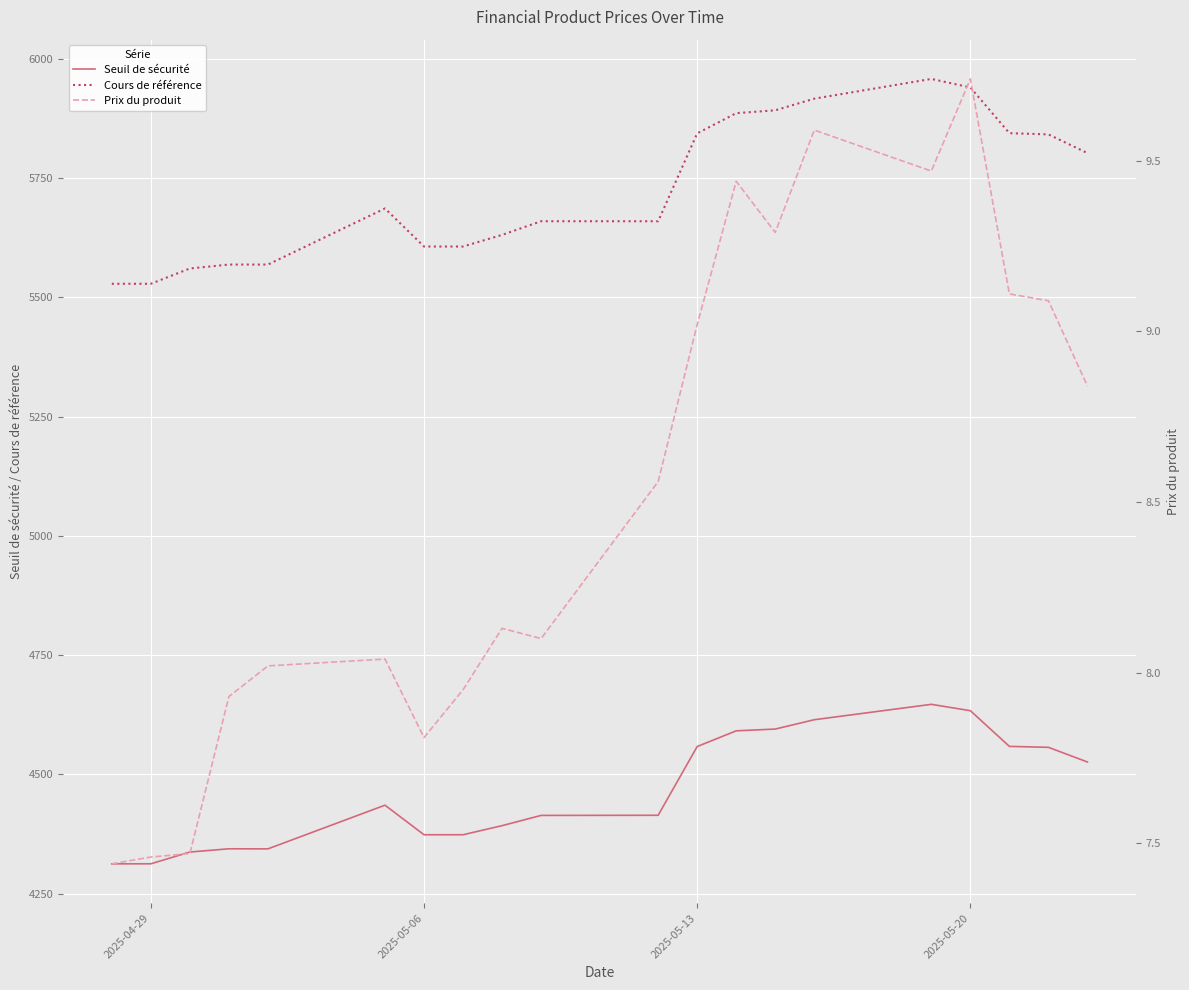

What is the difference between the maximum and minimum values in the Prix du produit series?

2.3